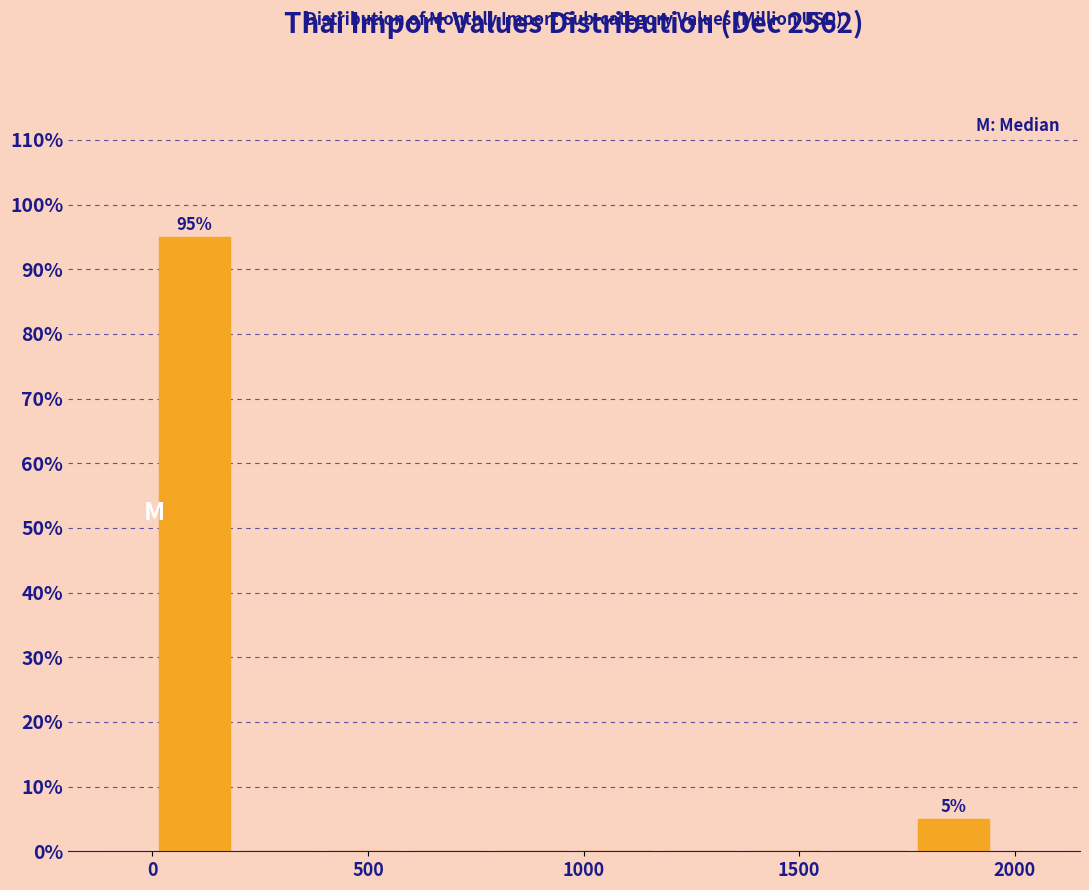

Read against the x-axis, roughly where is the centre of the tallest bar?

100